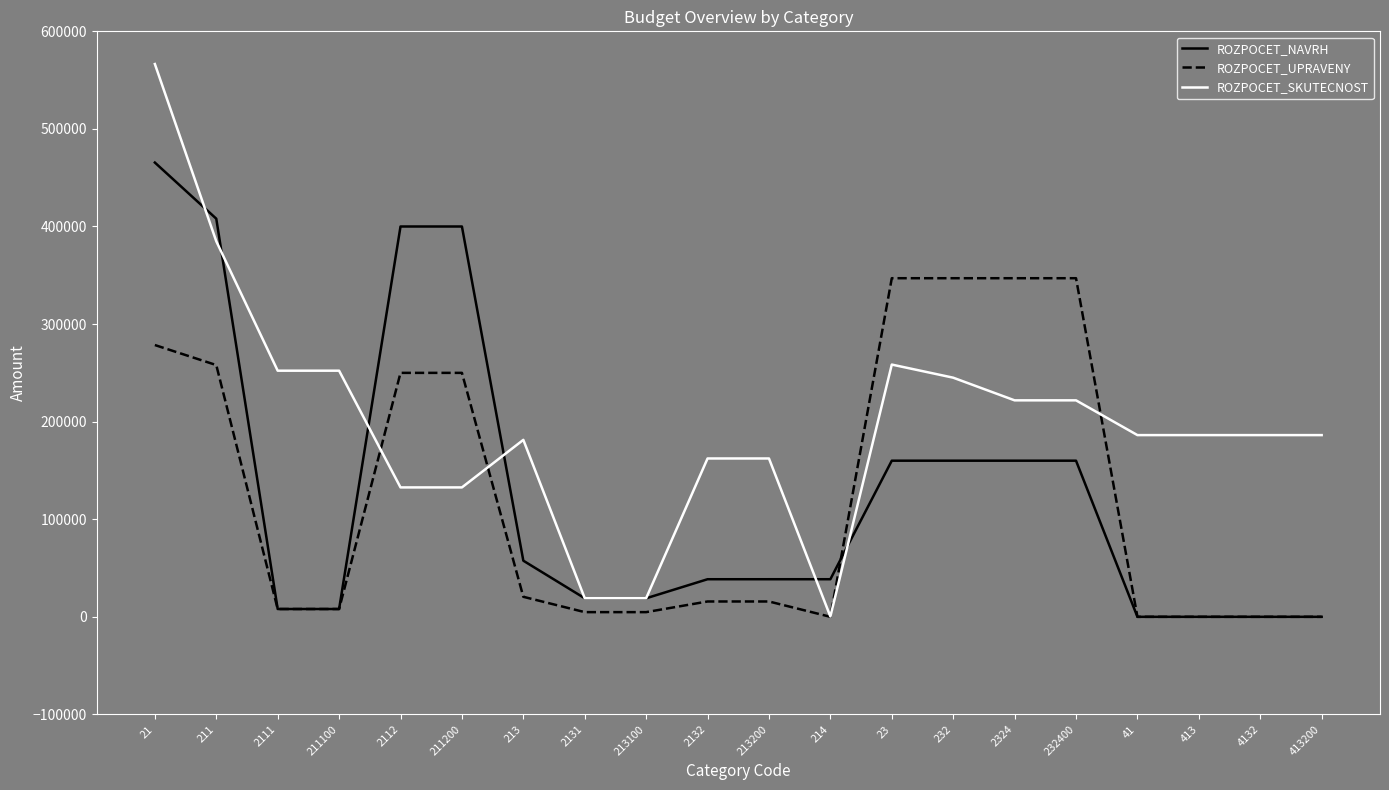

What is the greatest value displayed?

566501